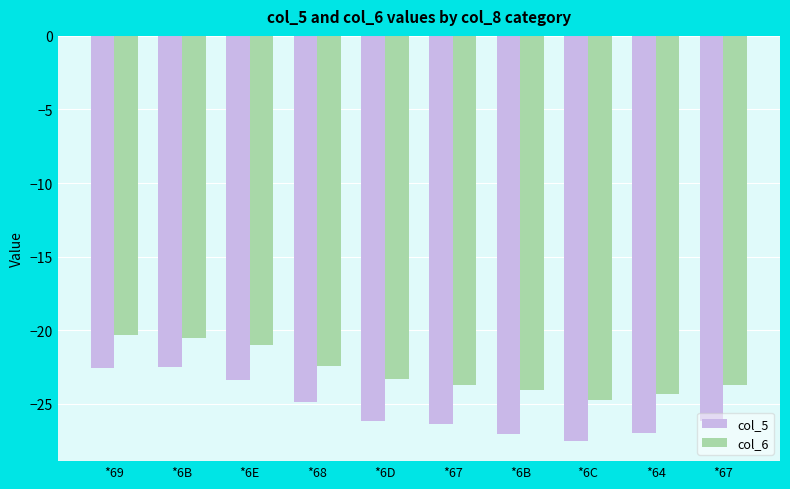

The col_5 series shows -33.7 at *6B. True or false?

False